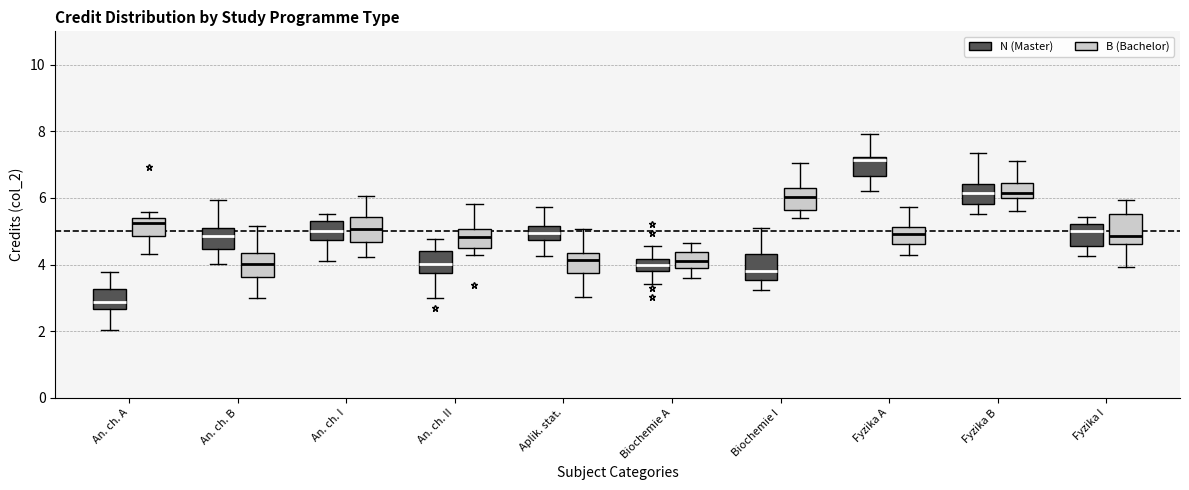

Where does the median line of the box for Fyzika B (B (Bachelor)) sit on the y-axis? The values are not printed on the chart, so give them approximately, as read against the axis.

6.2